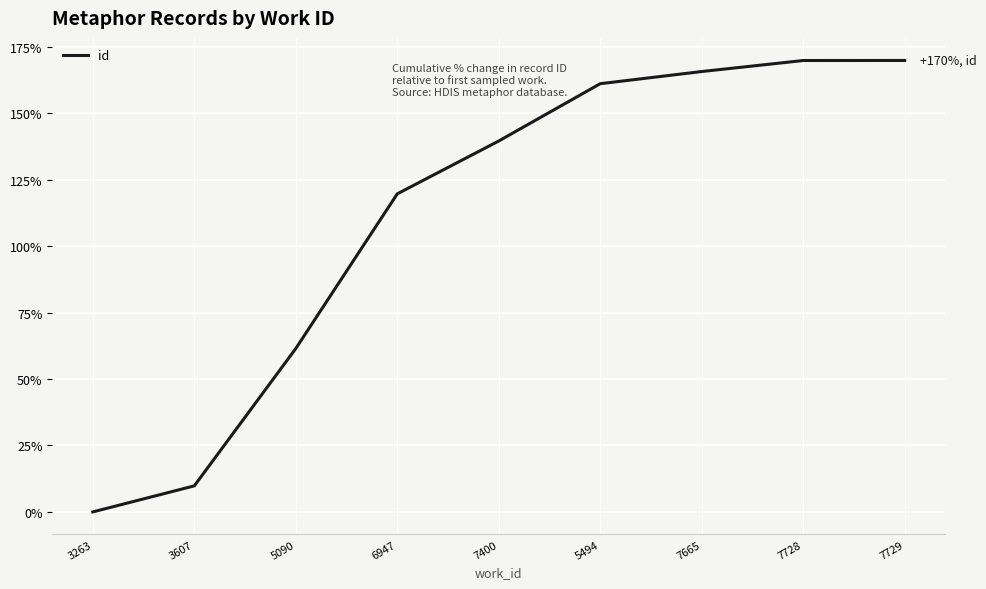

True or false: there are more than 1 points higher than both neighbors.

False